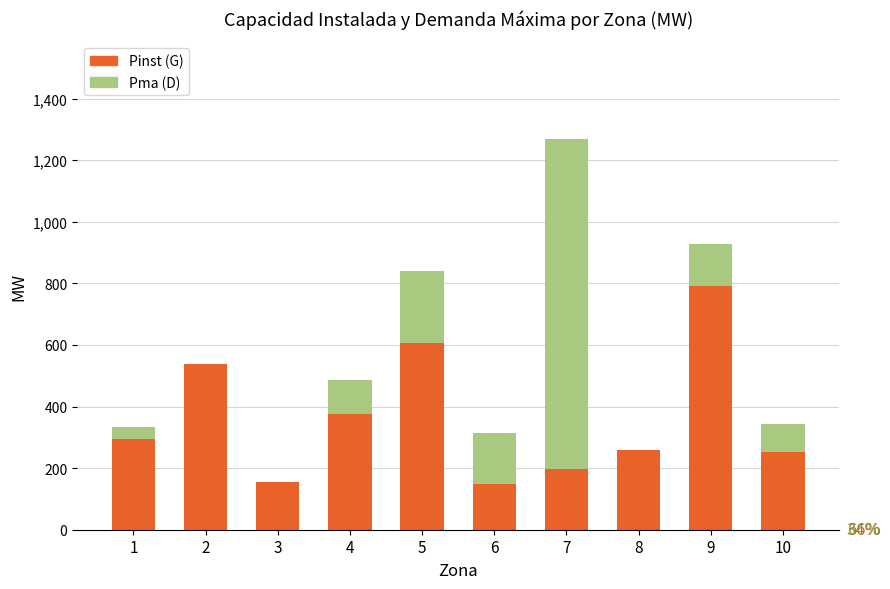

The value of Pinst (G) at 10 is 333.7. True or false?

False